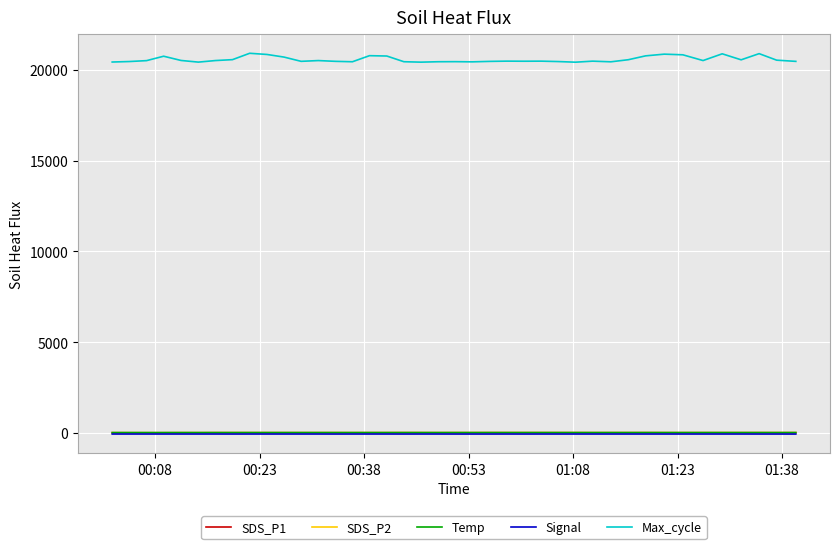

What is the maximum value shown in the chart?

20926.0